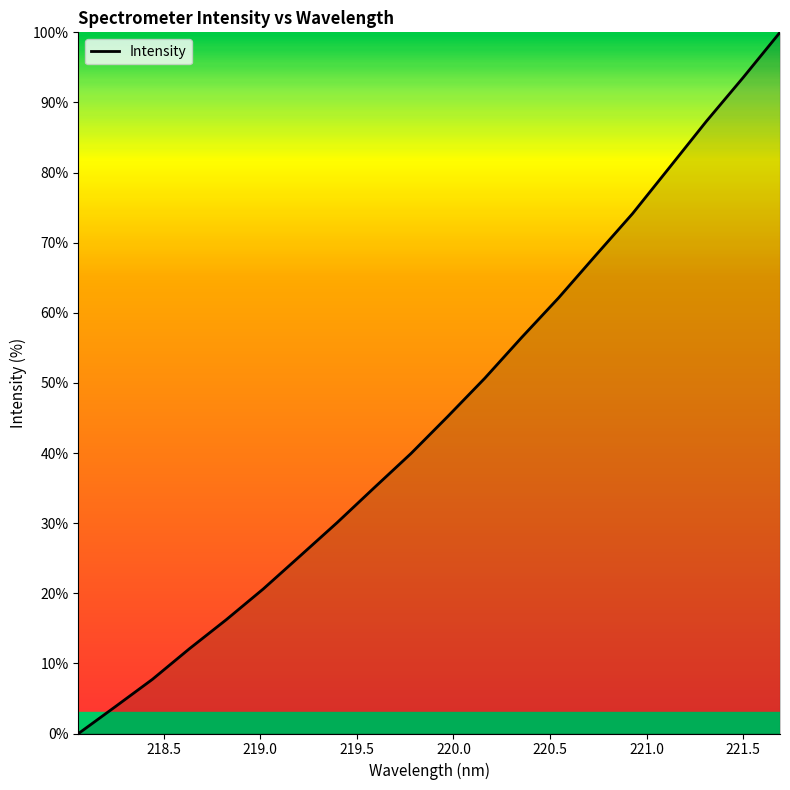

What is the maximum value shown in the chart?

100.0